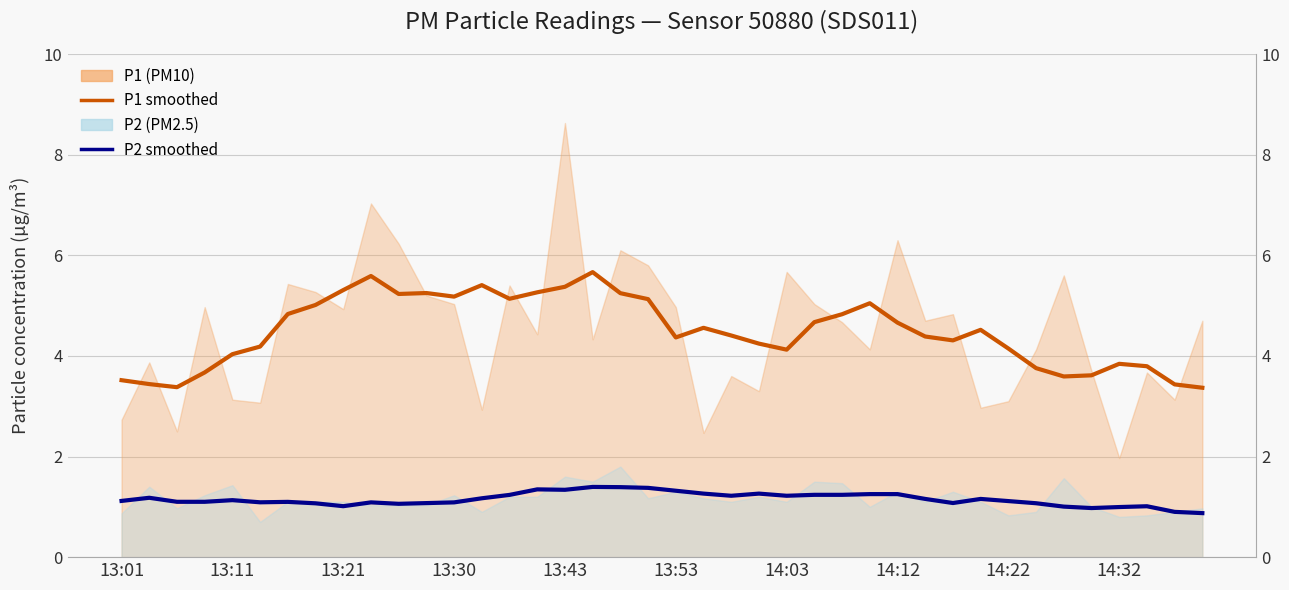

Does the chart display data point markers on the line(s)?

No